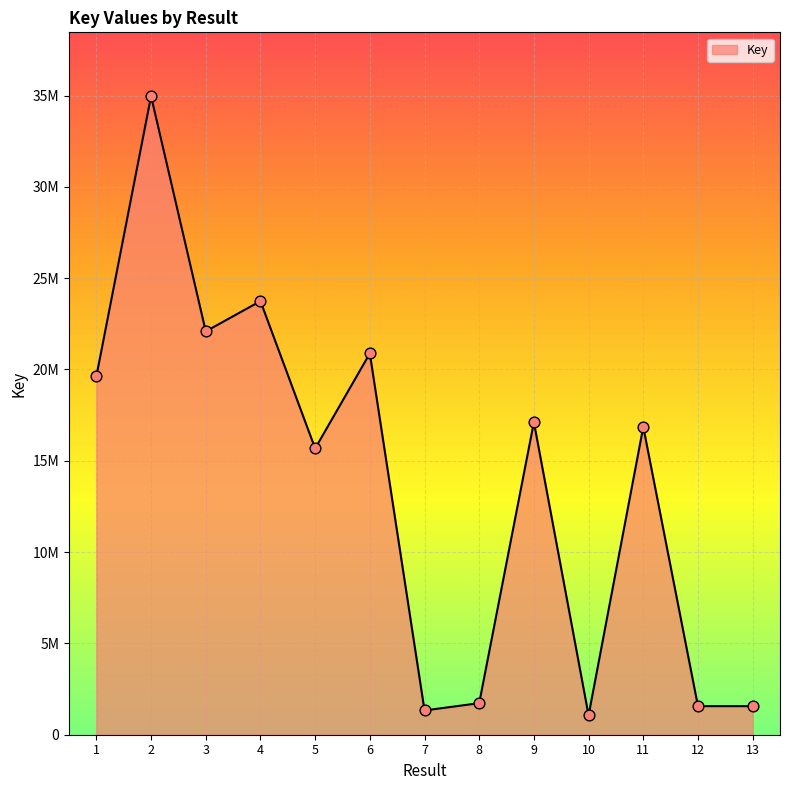

Is this an area chart (filled region under the line)?

Yes